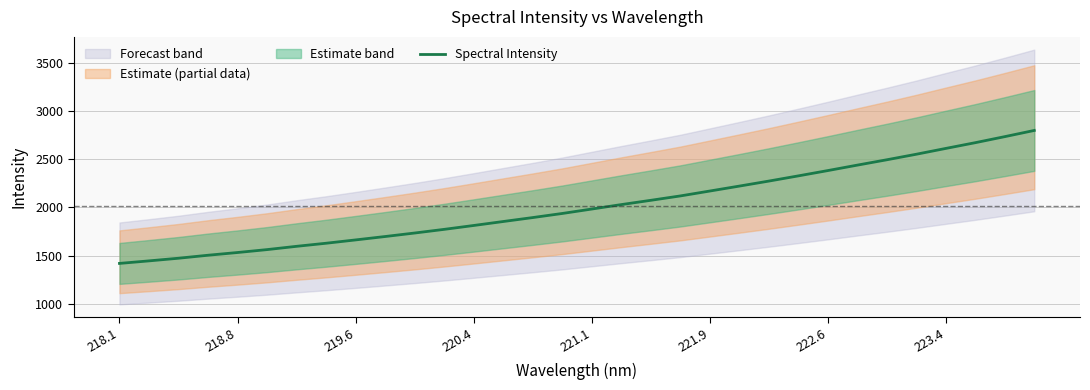

What is the minimum value for Spectral Intensity?

1418.3